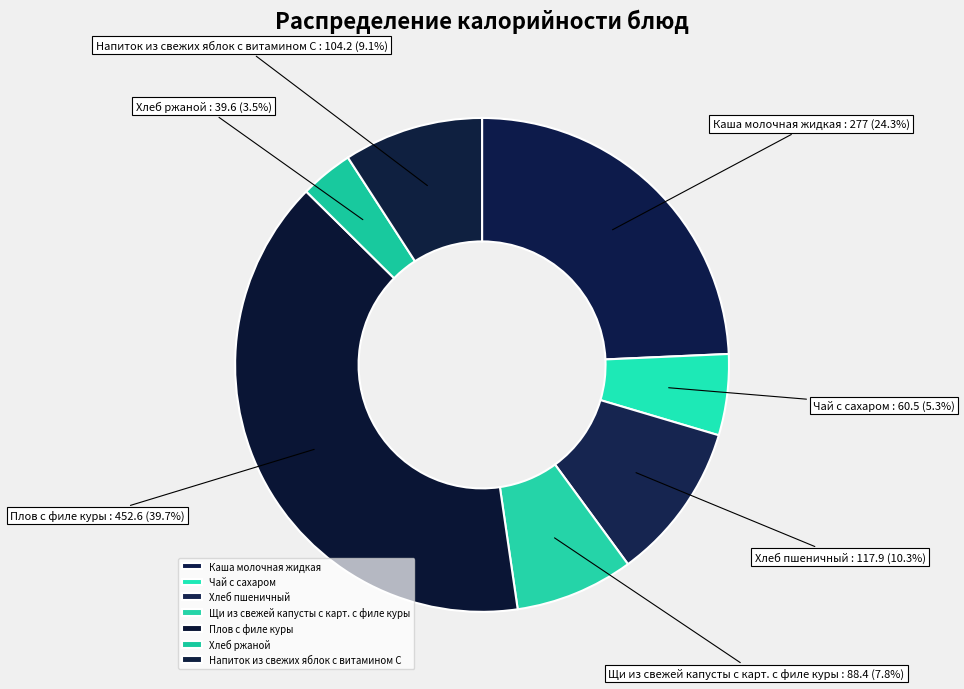

Is it true that Чай с сахаром is 13% of the pie?

False